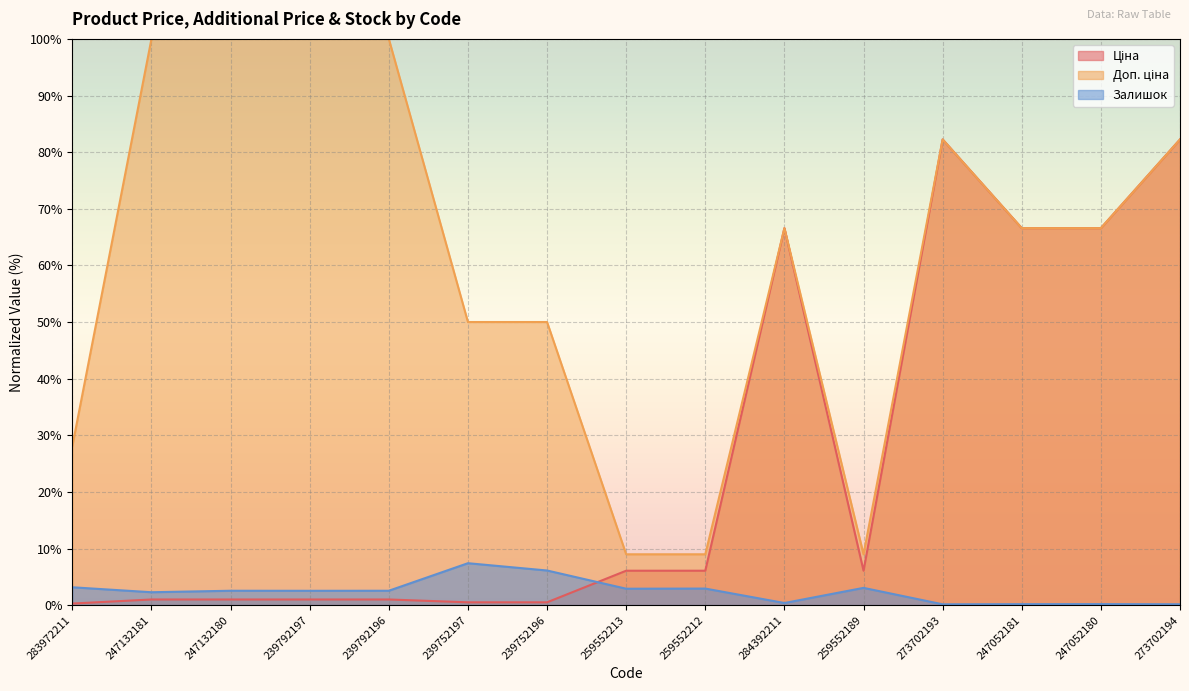

At which label does Доп. ціна reach its peak?

247132181